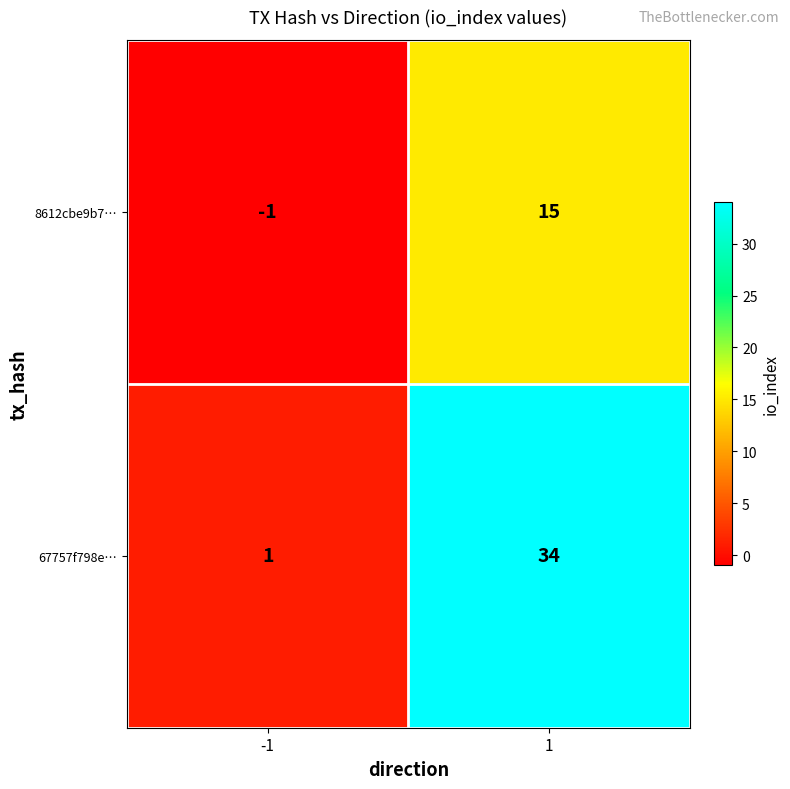

Which series has the largest range (max minus min)?

67757f798e…